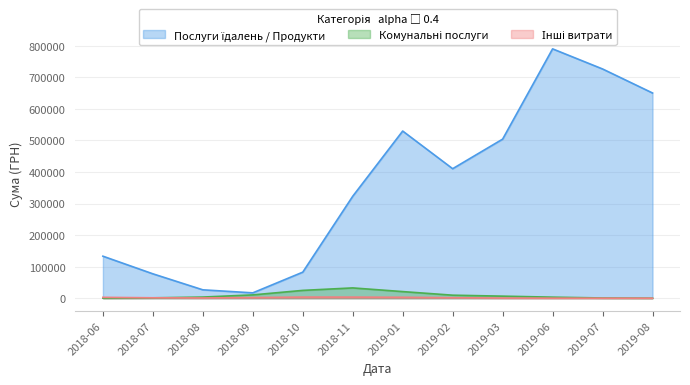

At which category is the sum across all series the highest?

2019-06